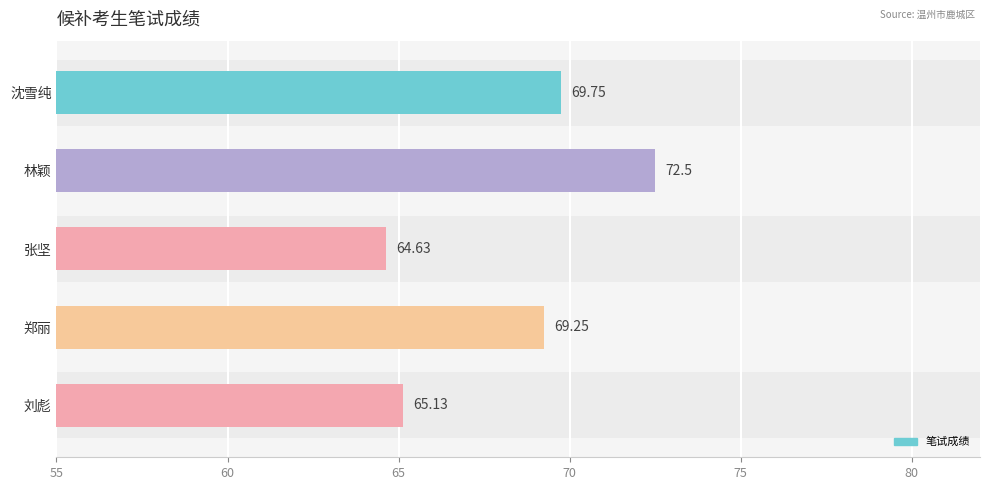

Count the number of data series in this chart.

1